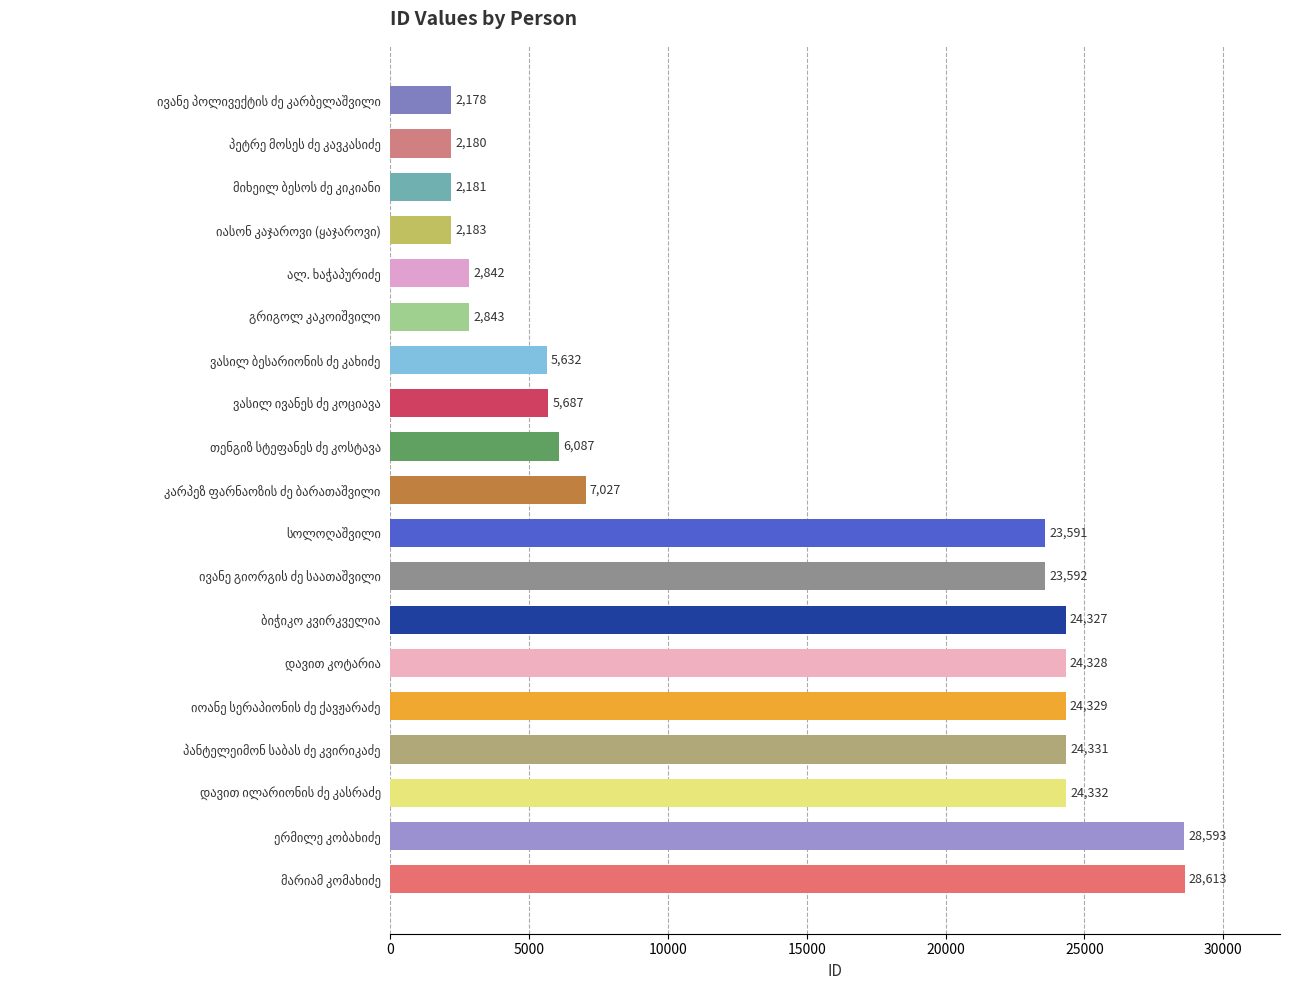

What is the sum of all values?

264876